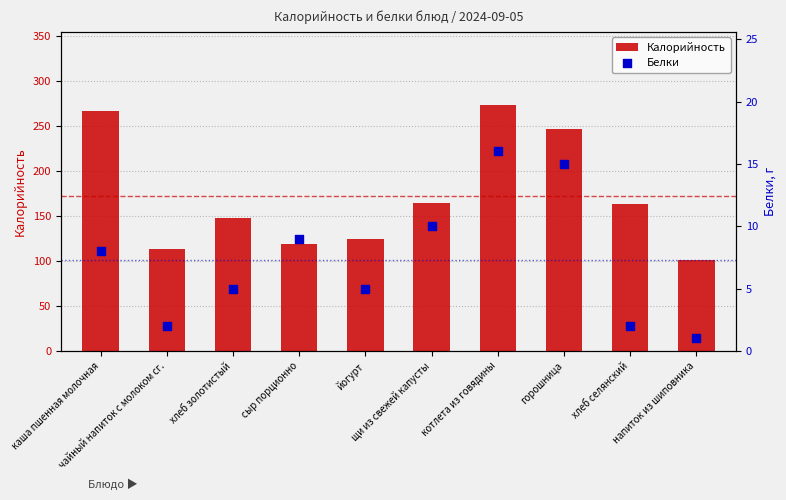

At which category is the sum across all series the highest?

котлета из говядины